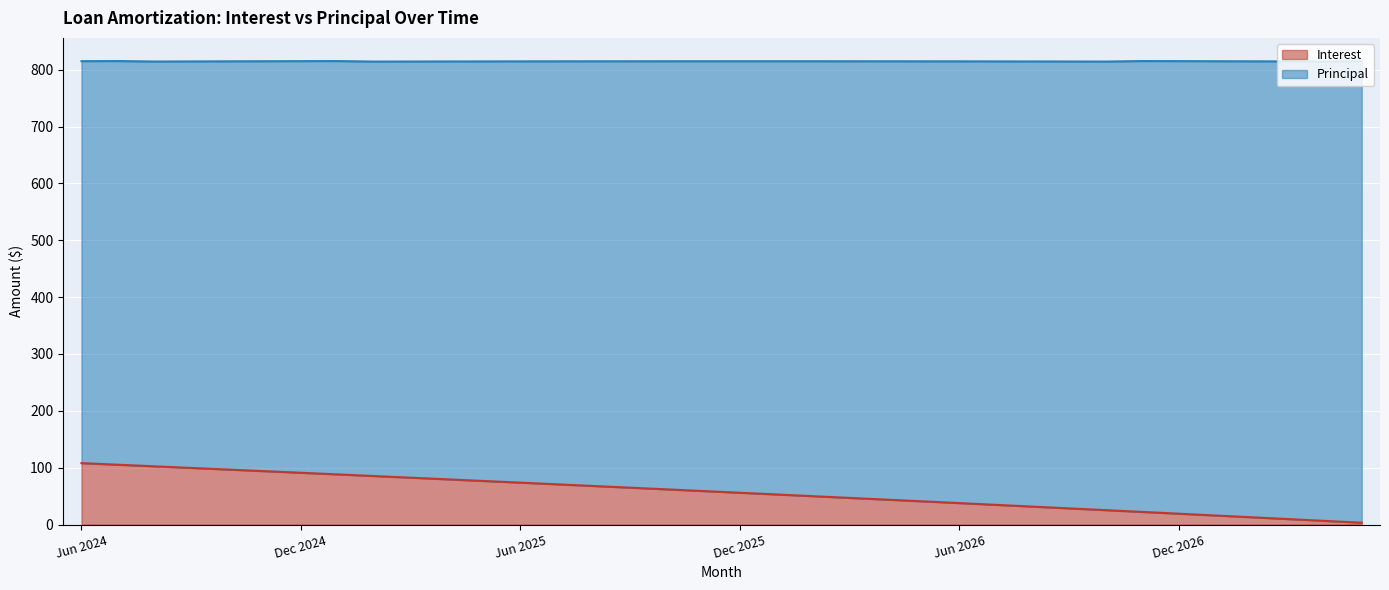

How many data points are less than 58?

18